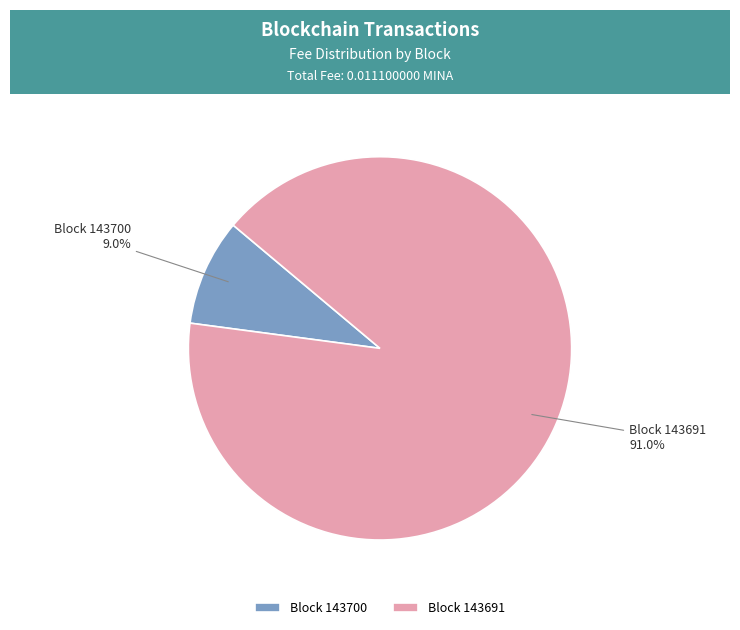

How many slices are in this pie chart?

2